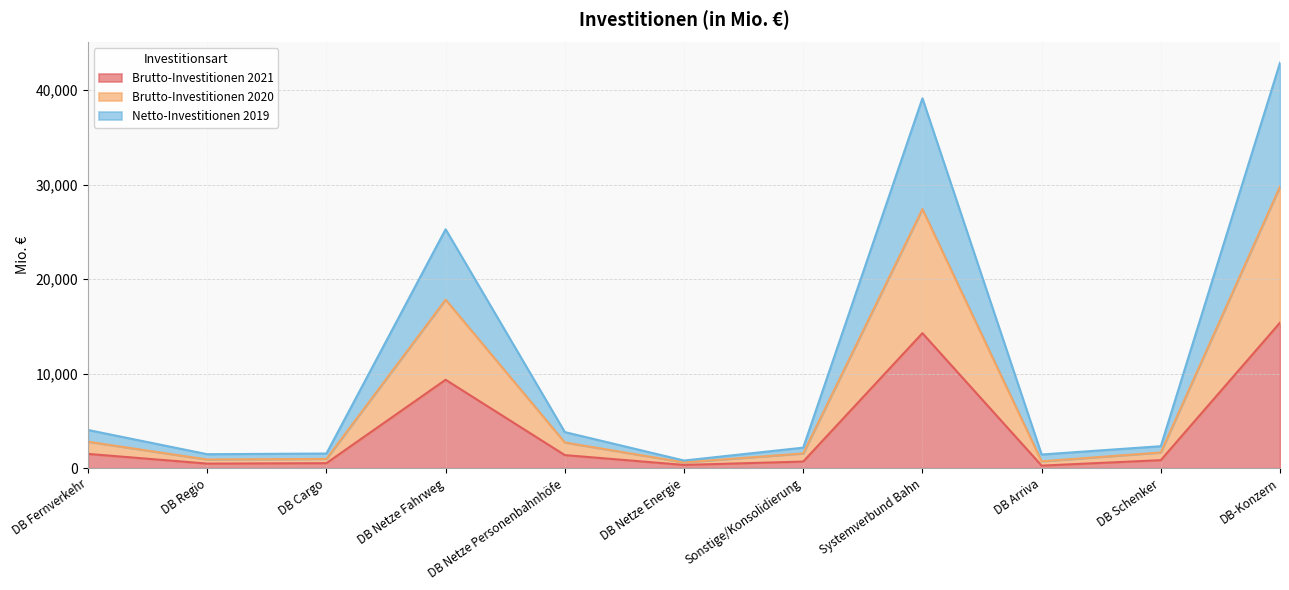

What is the label of the 7th point from the right?

DB Netze Personenbahnhöfe